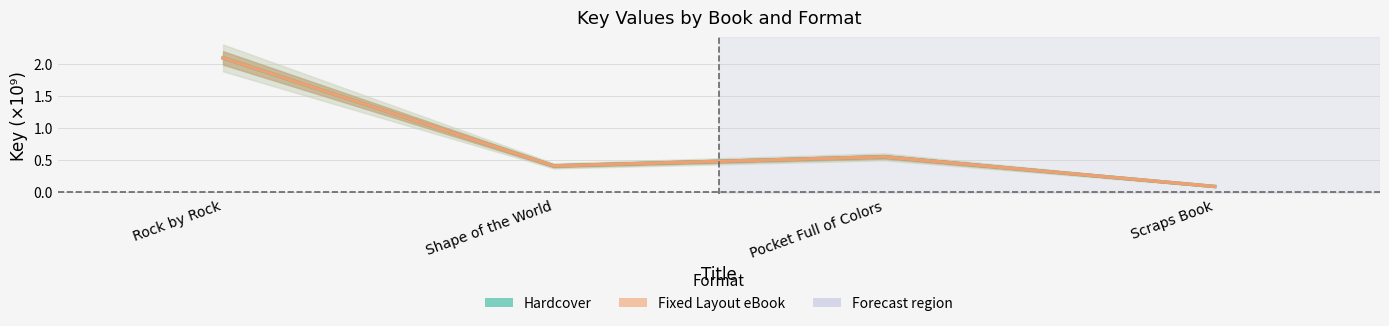

At how many categories does at least one series exceed 0?

4